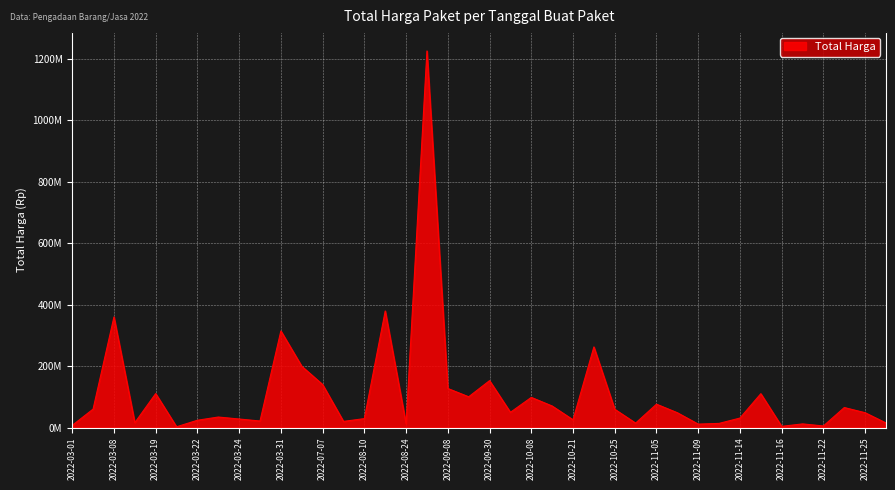

What is the minimum value shown in the chart?

2395750